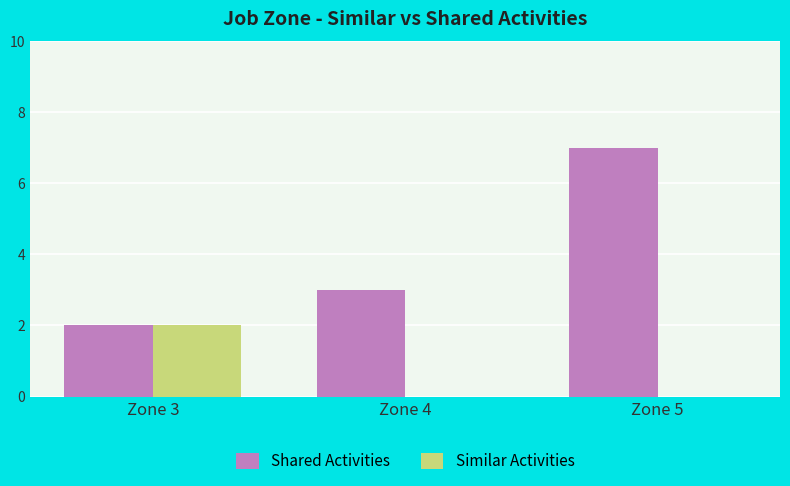

What is the maximum value for Similar Activities?

2